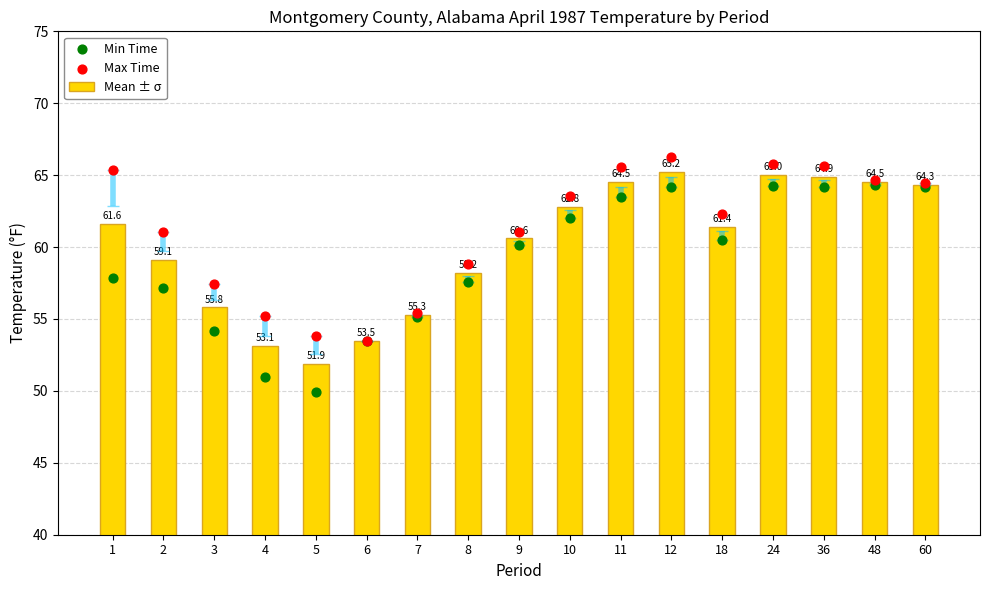

What are all the series names shown in the legend?

Mean ± σ, Min Time, Max Time